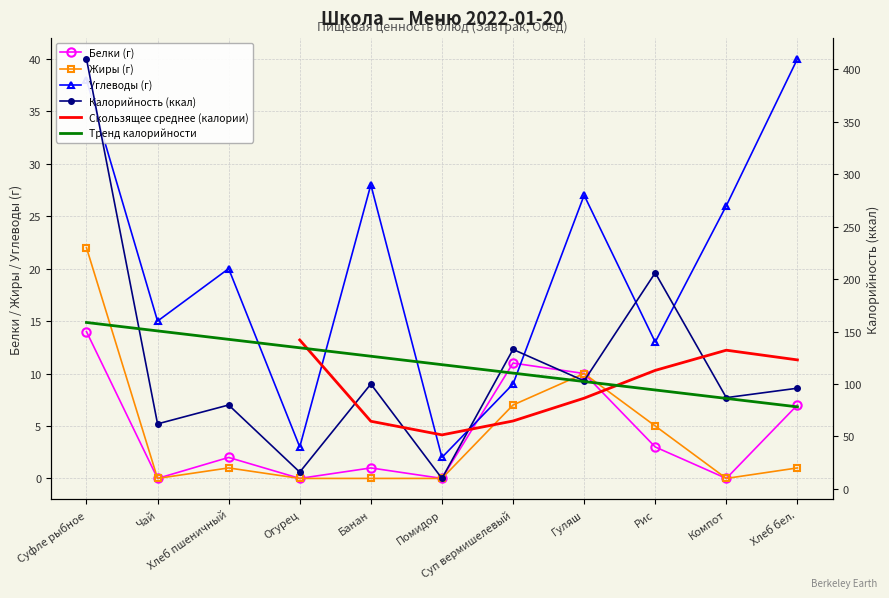

True or false: Жиры and Калорийность intersect in this chart.

False